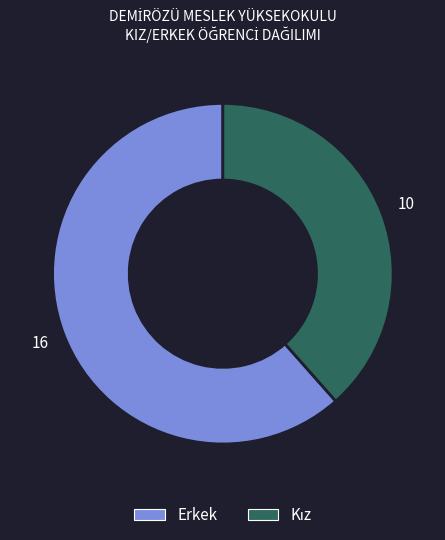

Is it true that Erkek is 62% of the pie?

True